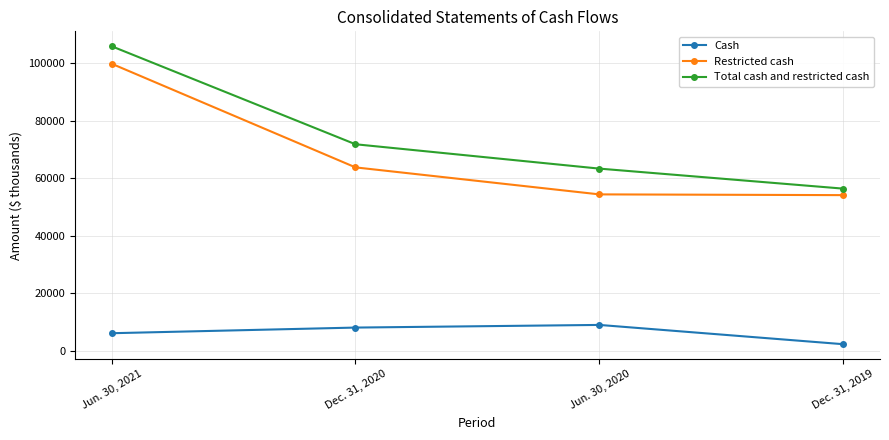

The value of Total cash and restricted cash at Dec. 31, 2020 is 71876. True or false?

True